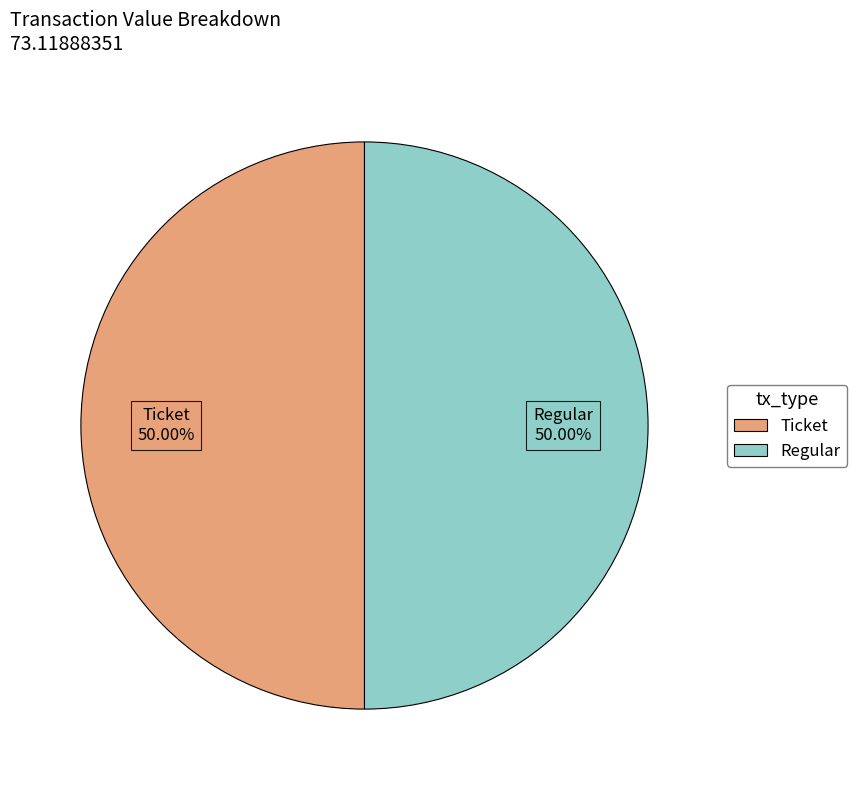

To the nearest percent, what is the average slice percentage?

50%